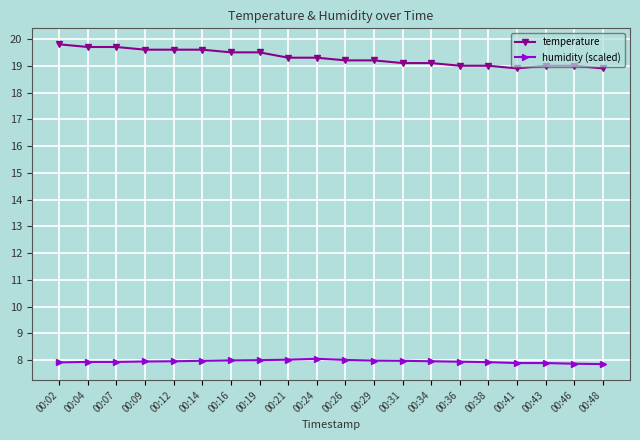

True or false: humidity (scaled) and temperature intersect in this chart.

False